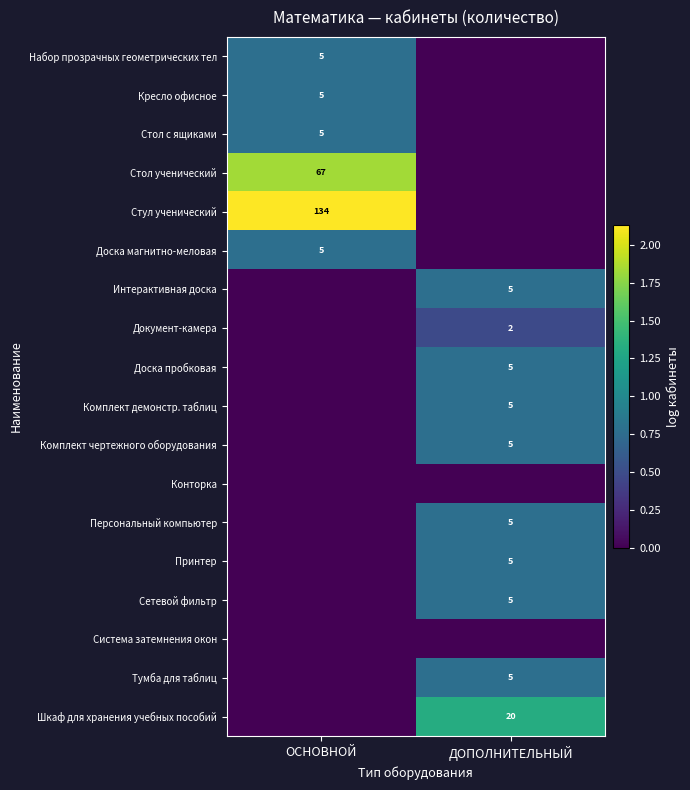

True or false: Документ-камера has a value of 2 at ДОПОЛНИТЕЛЬНЫЙ.

True